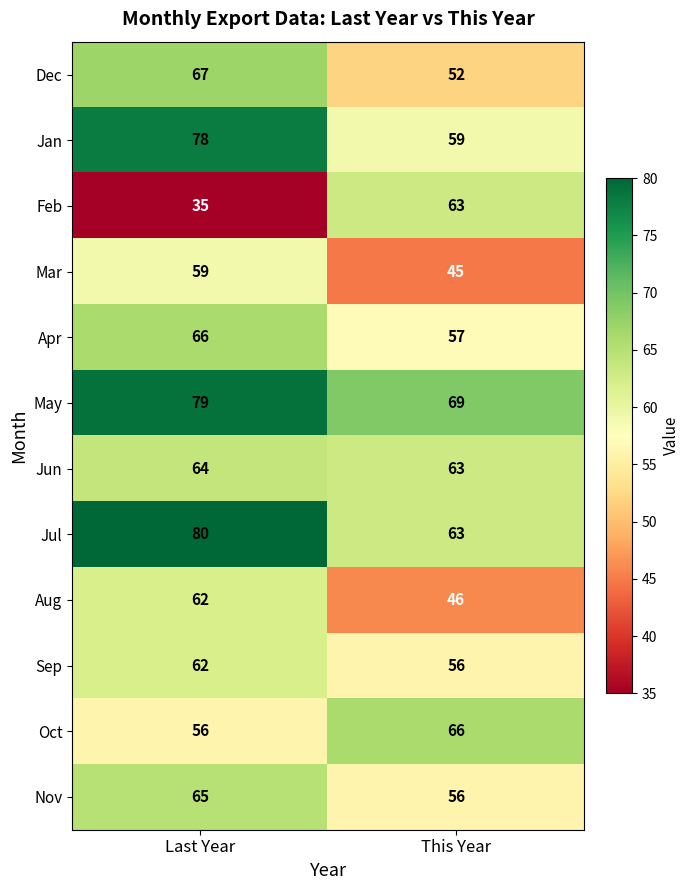

How many series are shown in this chart?

12